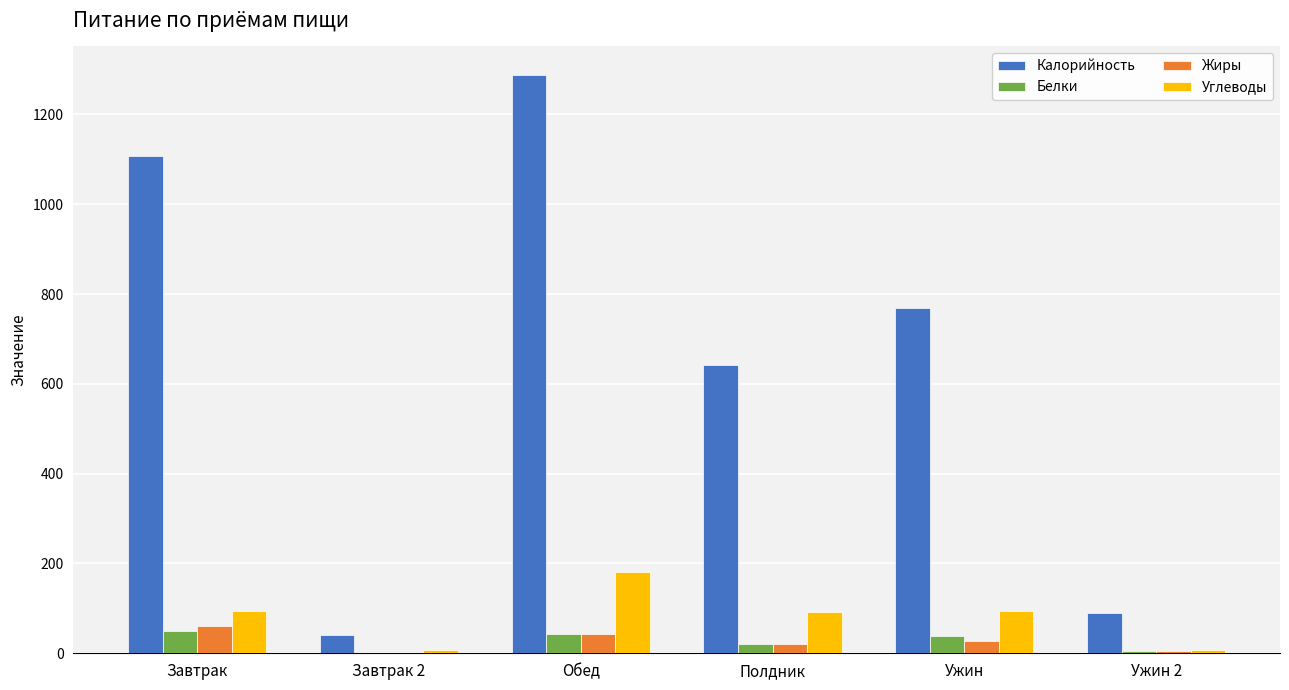

Between Обед and Ужин 2, which series saw the biggest shift?

Калорийность